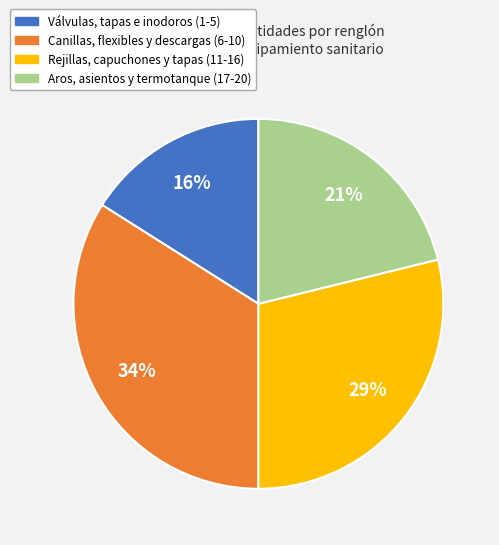

How many segments does this pie chart have?

4